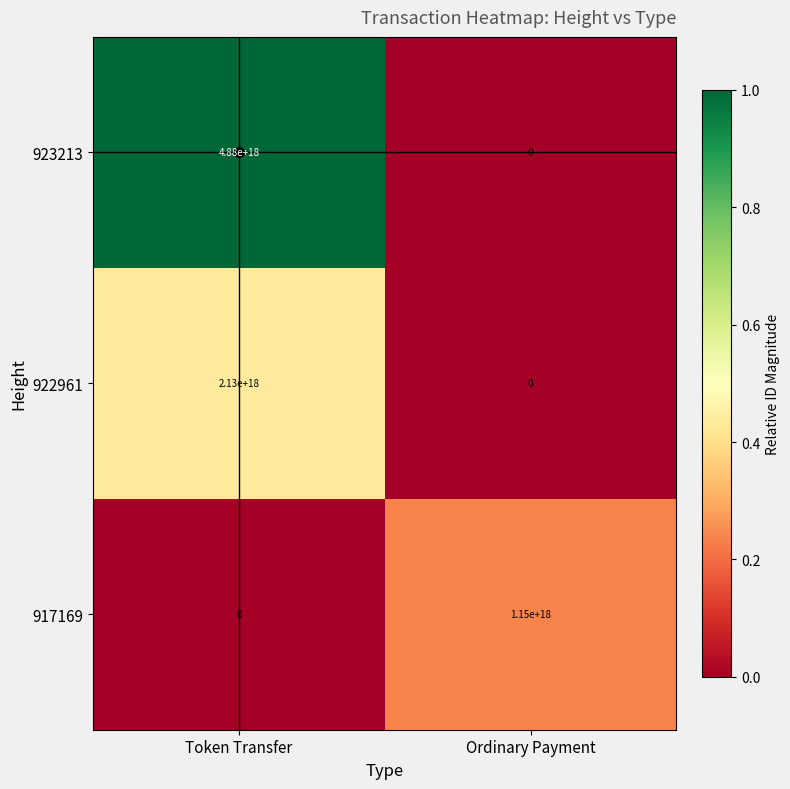

List the series in order of their peak value, lowest first.

917169, 922961, 923213